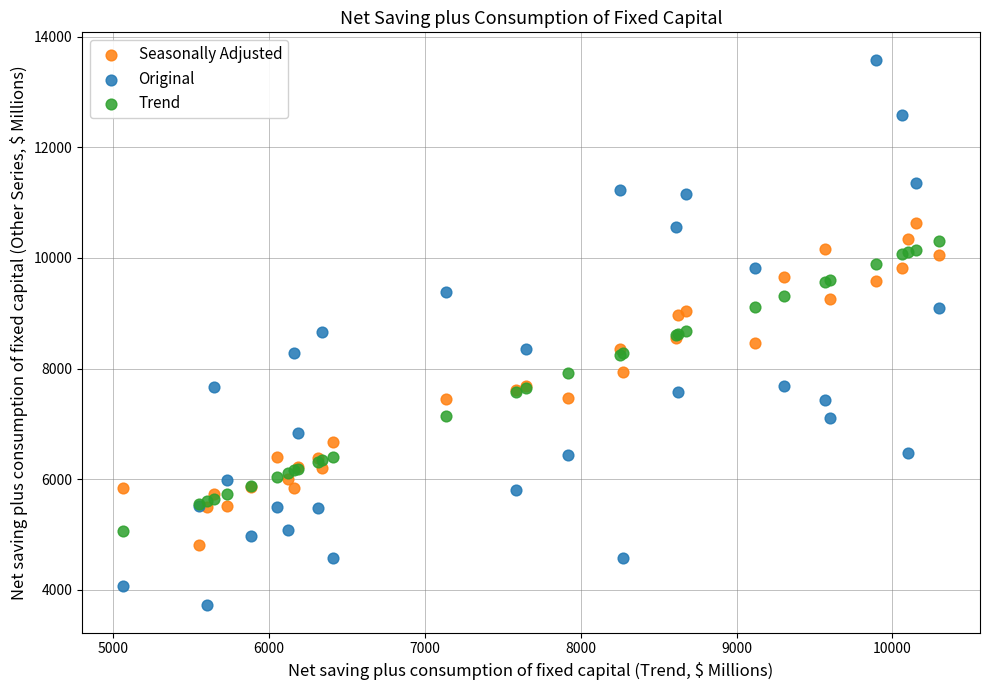

Which series contains the lowest Y value?

Original